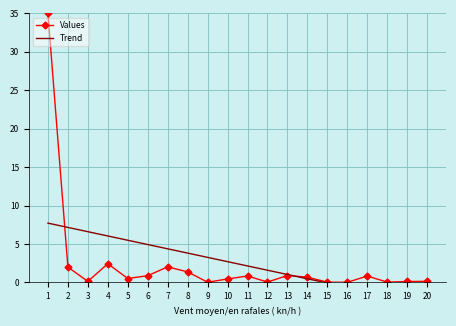

Which series ends up on top after the final intersection of Values and Trend?

Values